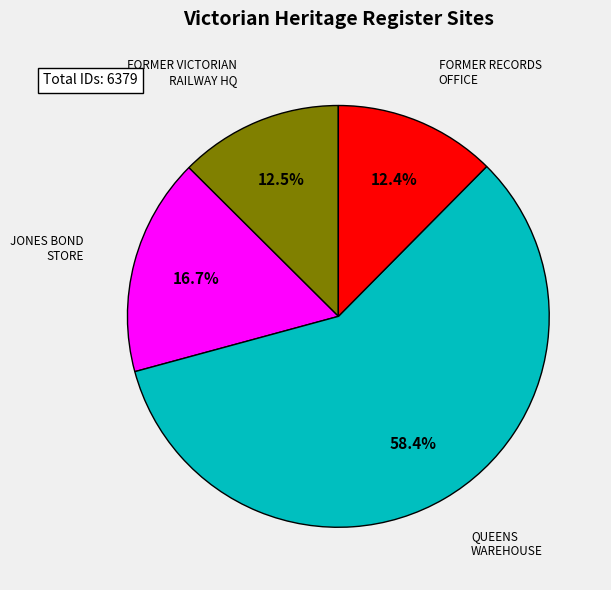

Combined, do FORMER VICTORIAN RAILWAY HQ and FORMER RECORDS OFFICE account for over 50%?

No